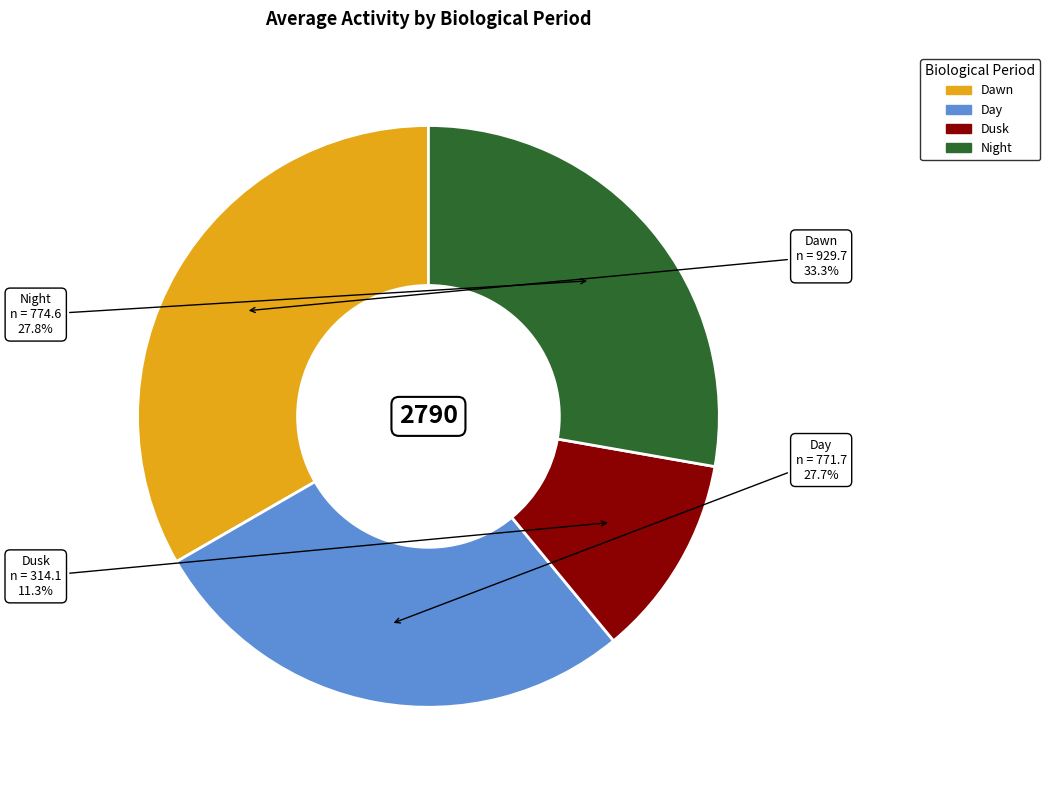

How many slices are in this pie chart?

4